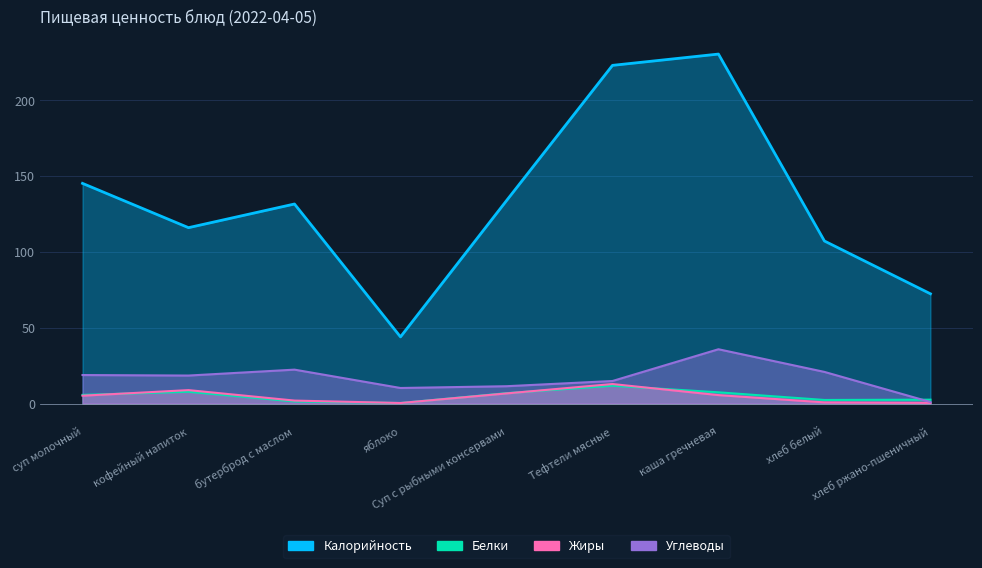

Which series has the widest spread of values?

Калорийность